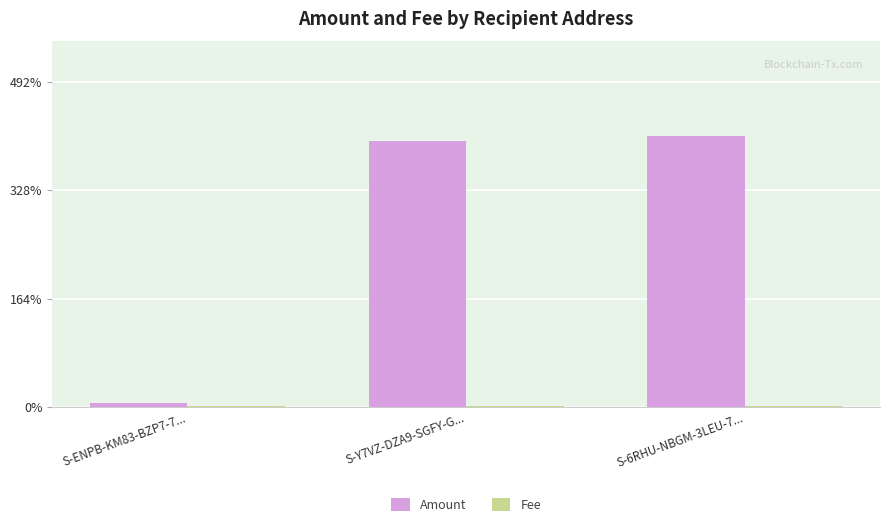

Which series has the largest total across all categories?

Amount